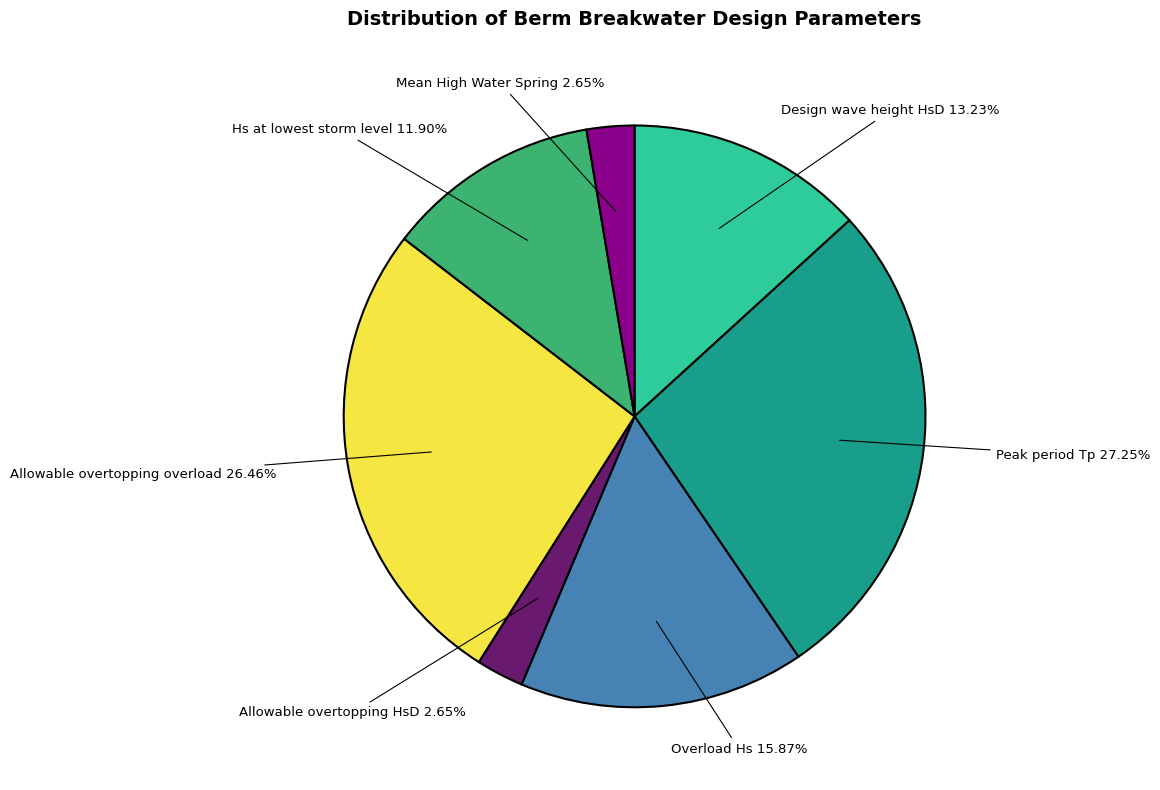

Does any single category account for the majority?

No